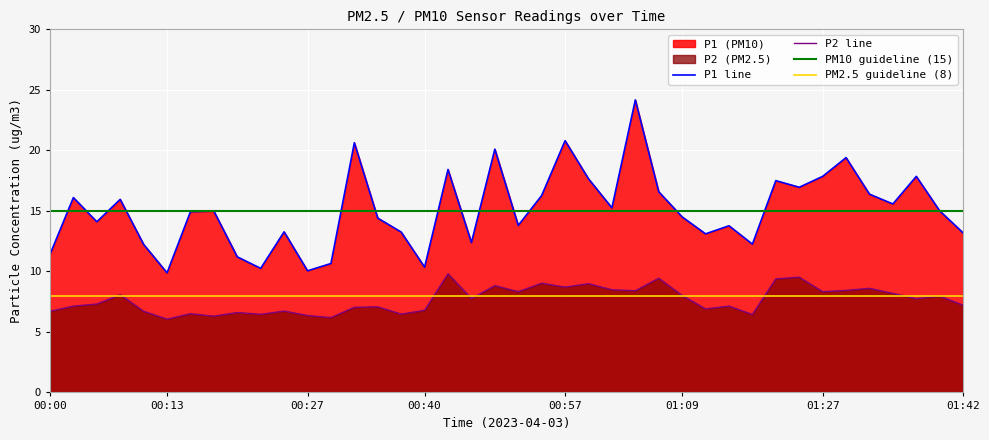

In P2, how many points are higher than both neighbors (excluding endpoints)?

14